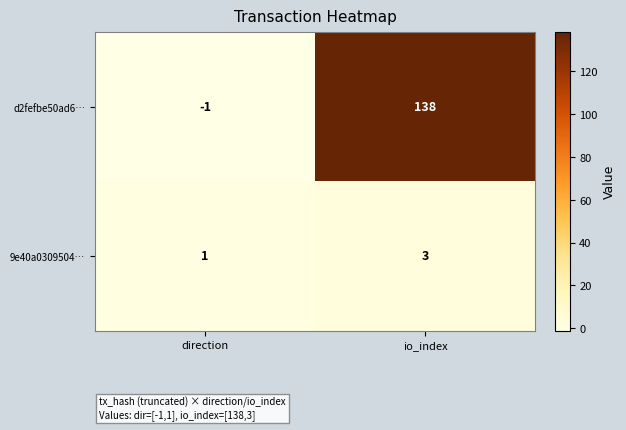

Which series has the largest total across all categories?

d2fefbe50ad6…